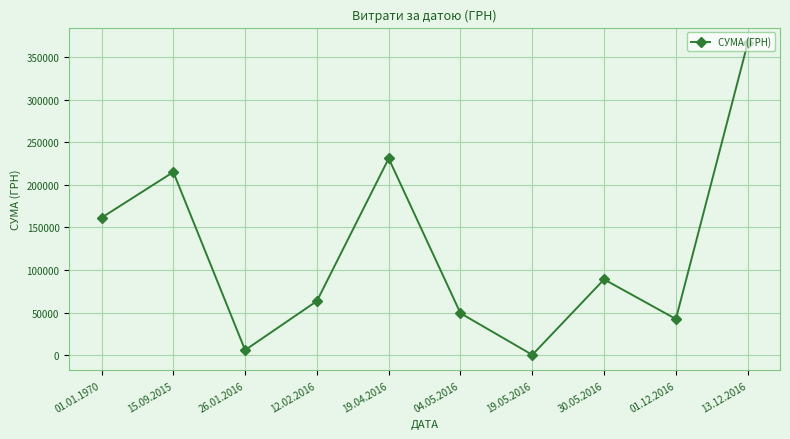

List the labels in order of value, largest first.

13.12.2016, 19.04.2016, 15.09.2015, 01.01.1970, 30.05.2016, 12.02.2016, 04.05.2016, 01.12.2016, 26.01.2016, 19.05.2016